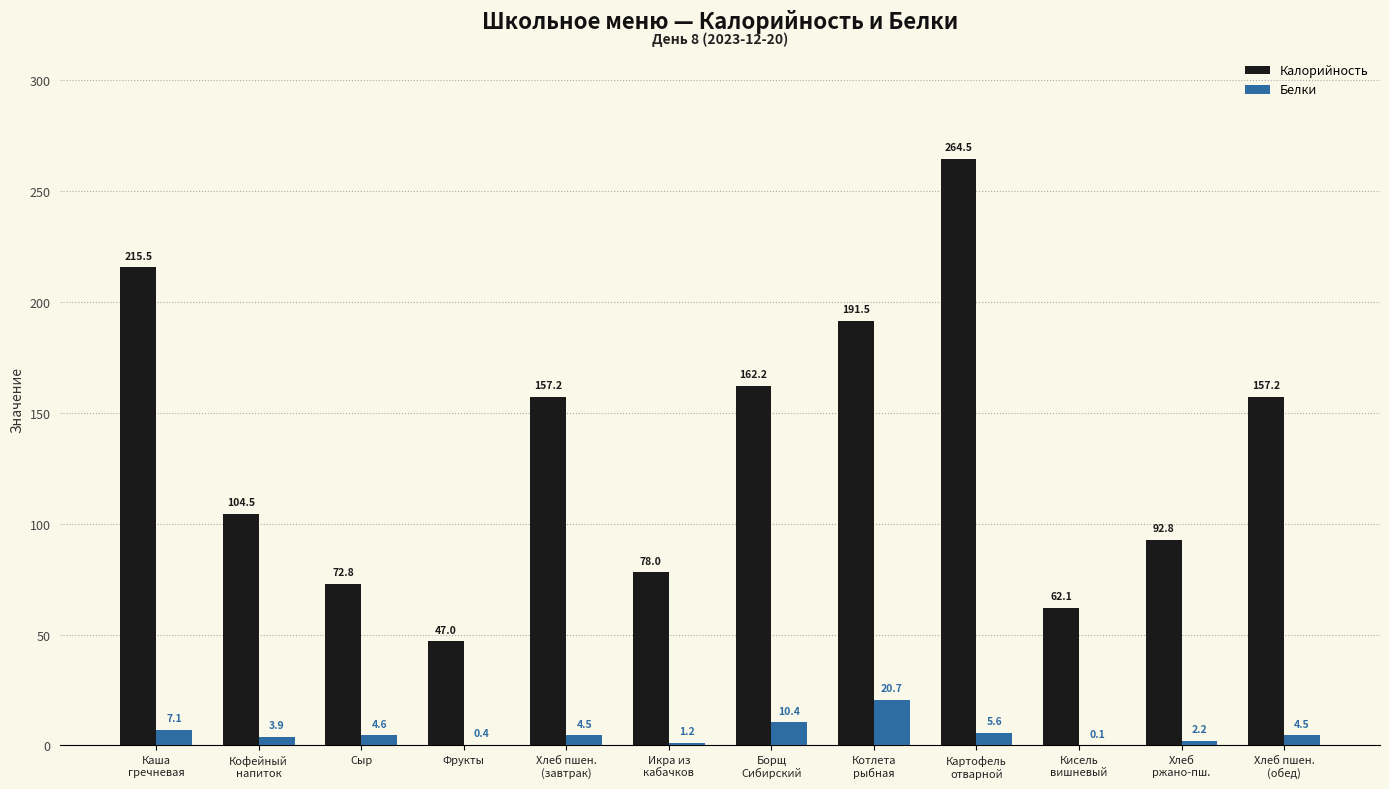

Which series has the largest total across all categories?

Калорийность